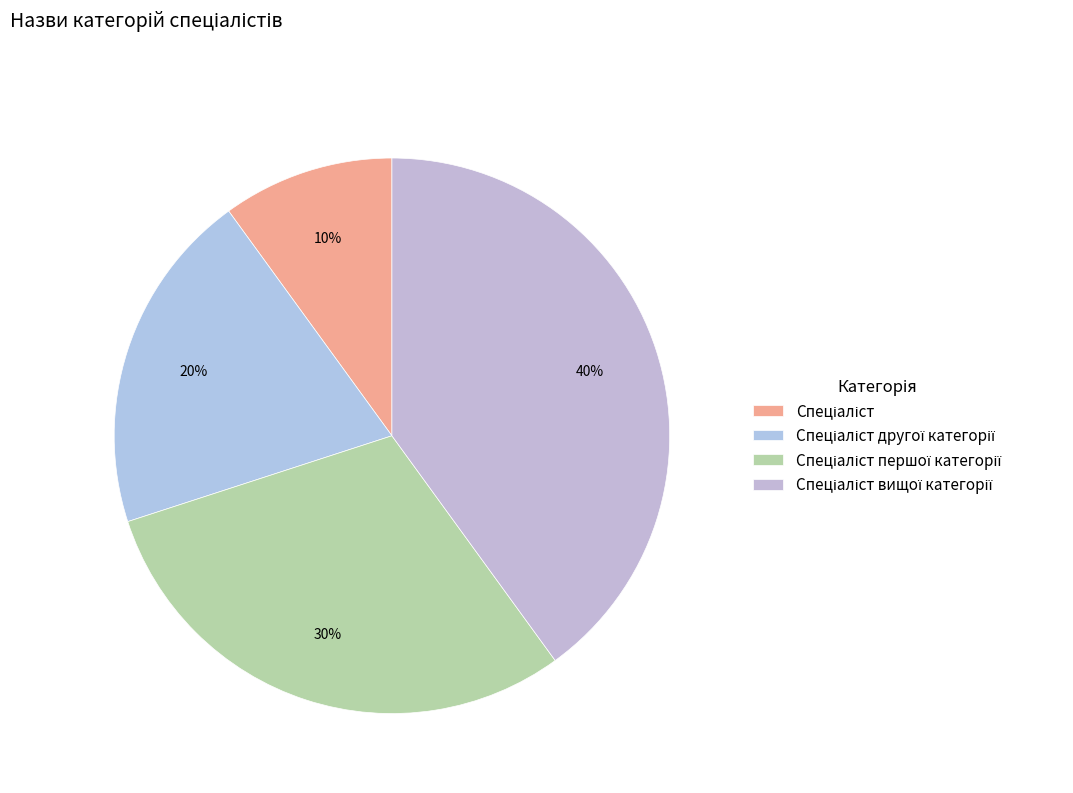

Does Спеціаліст другої категорії represent more than half of the total?

No